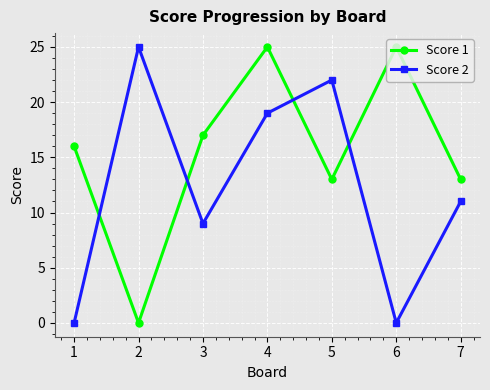

At which category does Score 2 reach its first local peak?

2